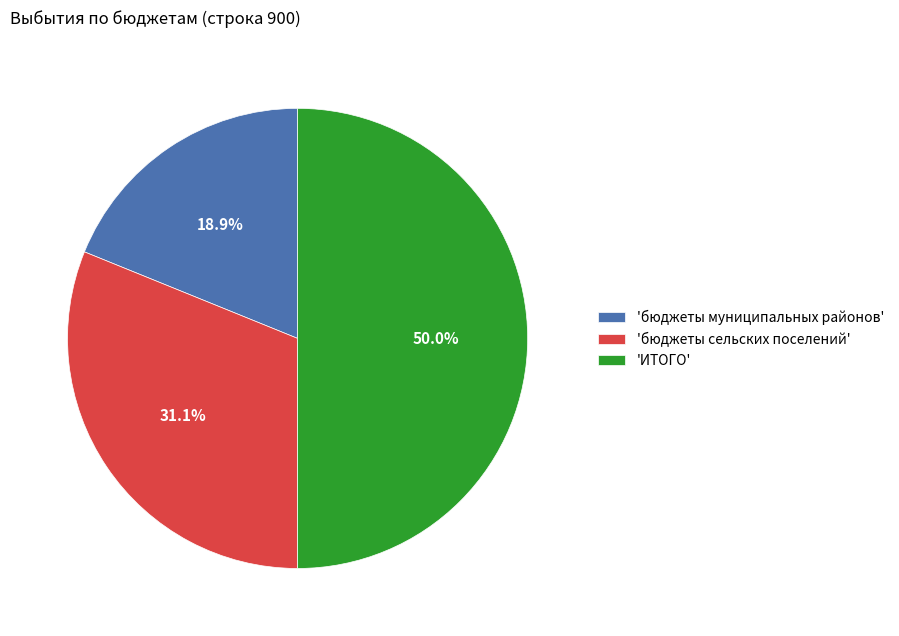

What portion of the pie excludes 'бюджеты сельских поселений'?

68.9%